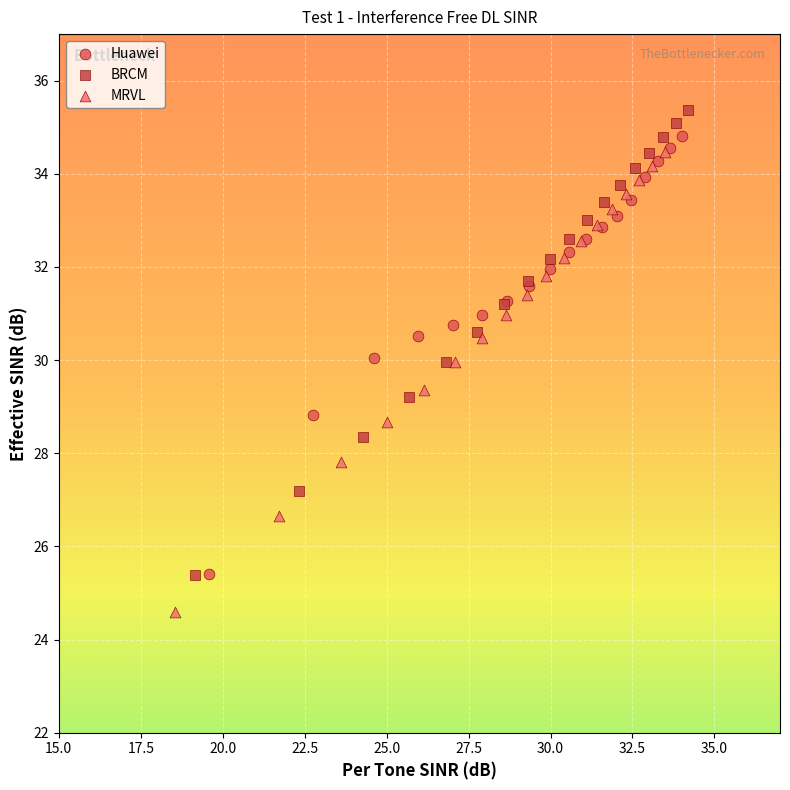

Which series reaches the maximum Y coordinate?

BRCM